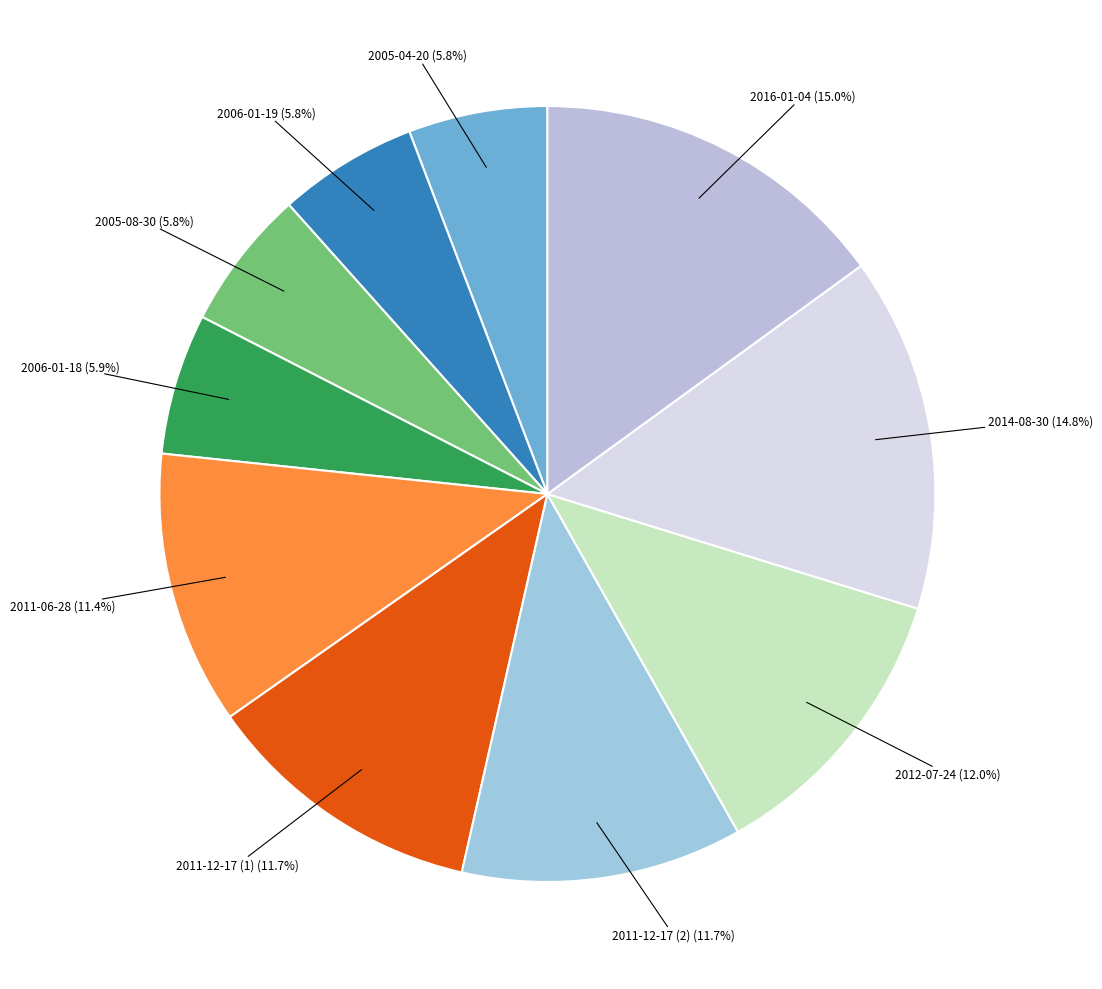

Does 2011-12-17 (1) represent more than half of the total?

No